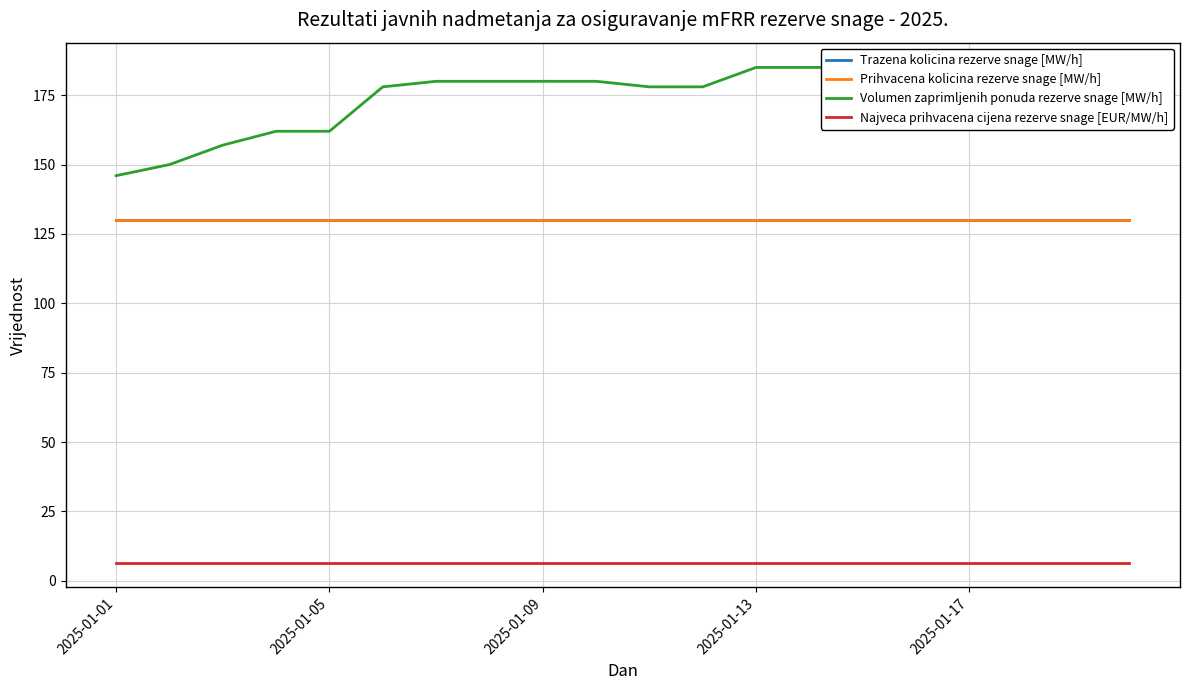

True or false: Trazena kolicina rezerve snage [MW/h] and Volumen zaprimljenih ponuda rezerve snage [MW/h] cross at least once.

False